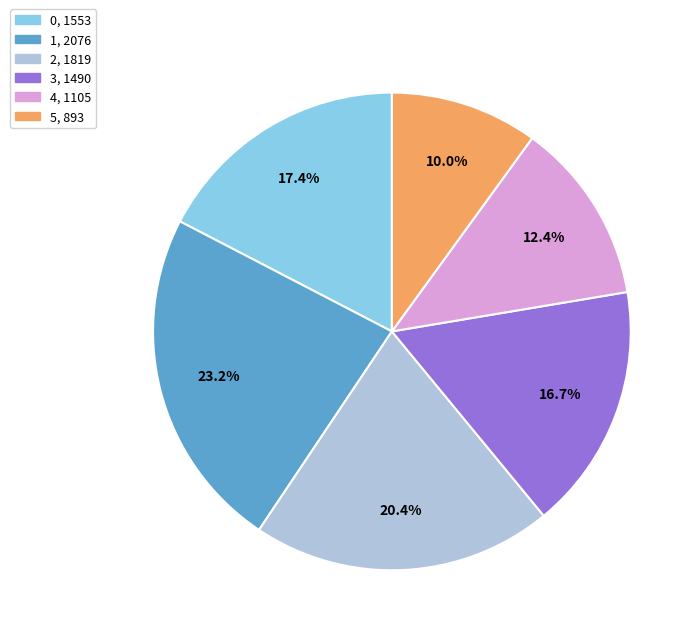

Does 5 represent more than half of the total?

No